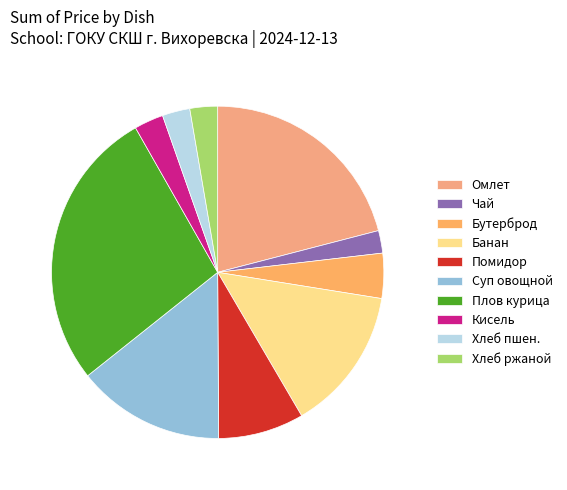

Which slice is the smallest?

Чай